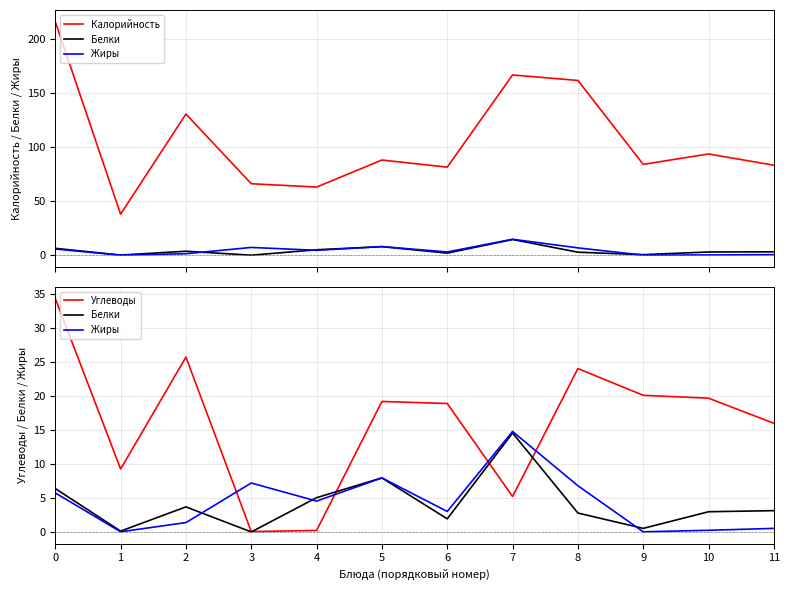

What is the difference between the Калорийность values at 8 and 0?

54.3